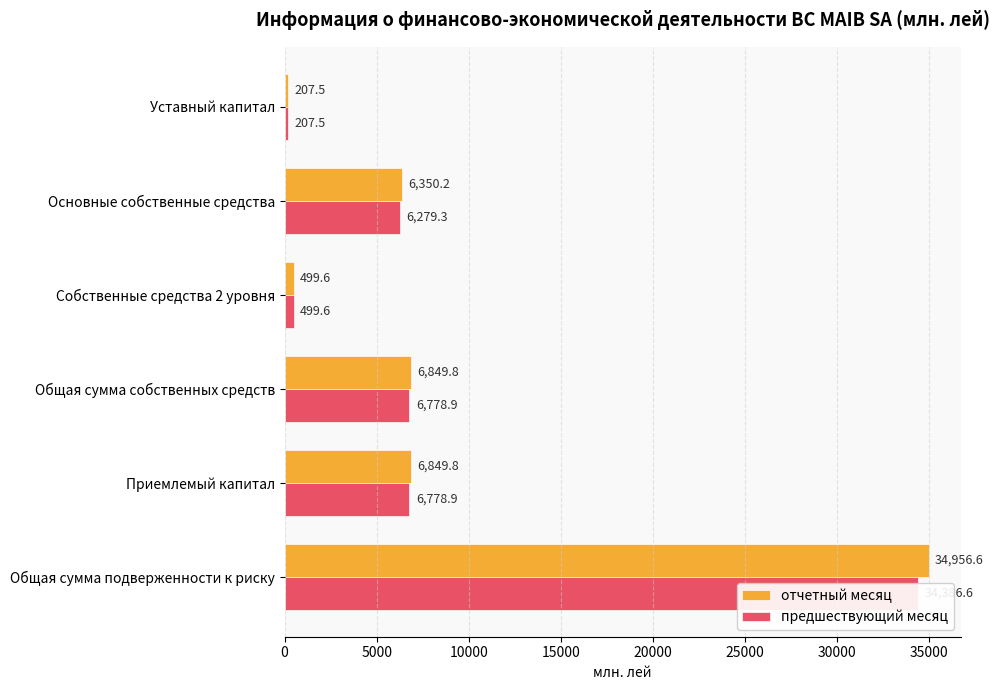

Which series has the widest spread of values?

отчетный месяц